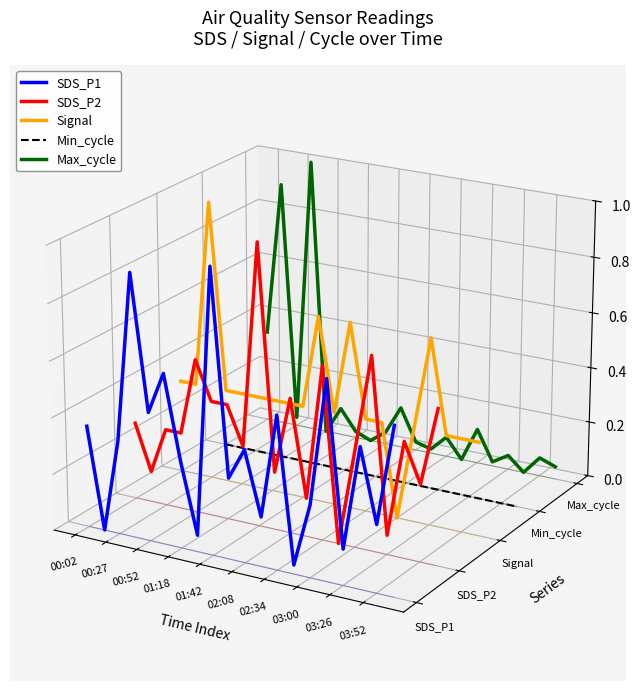

Count the number of categories in the chart.

20